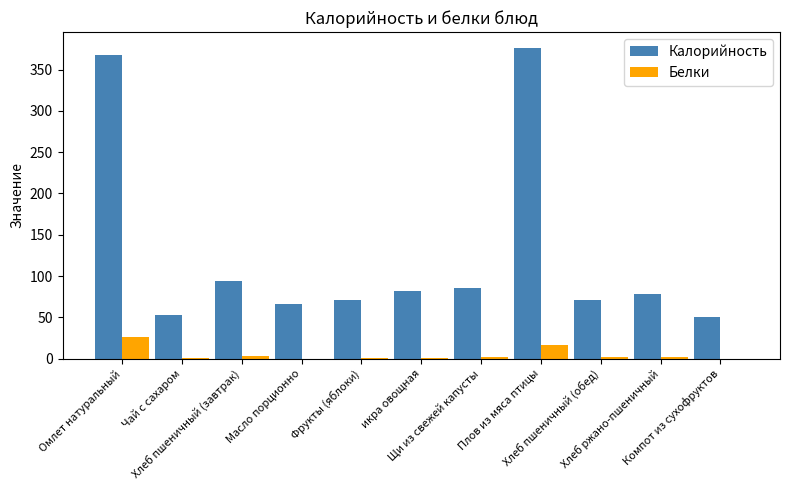

Which series has the largest total across all categories?

Калорийность